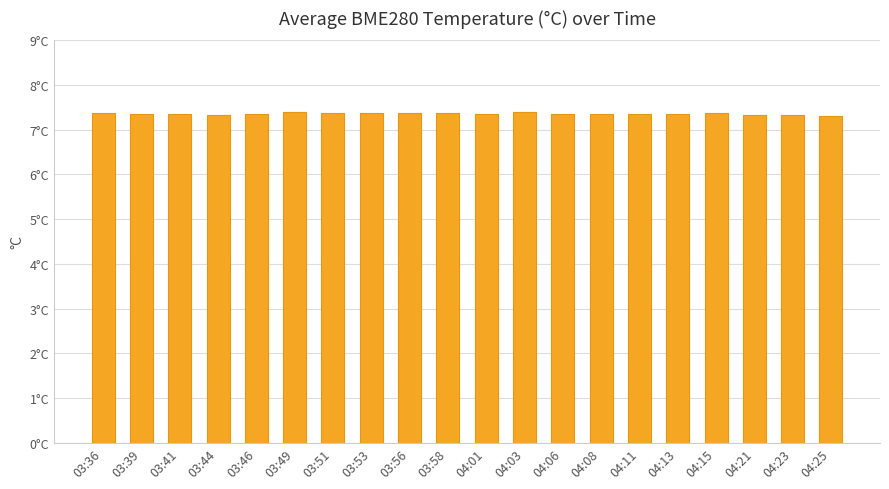

Does the chart contain any negative values?

No